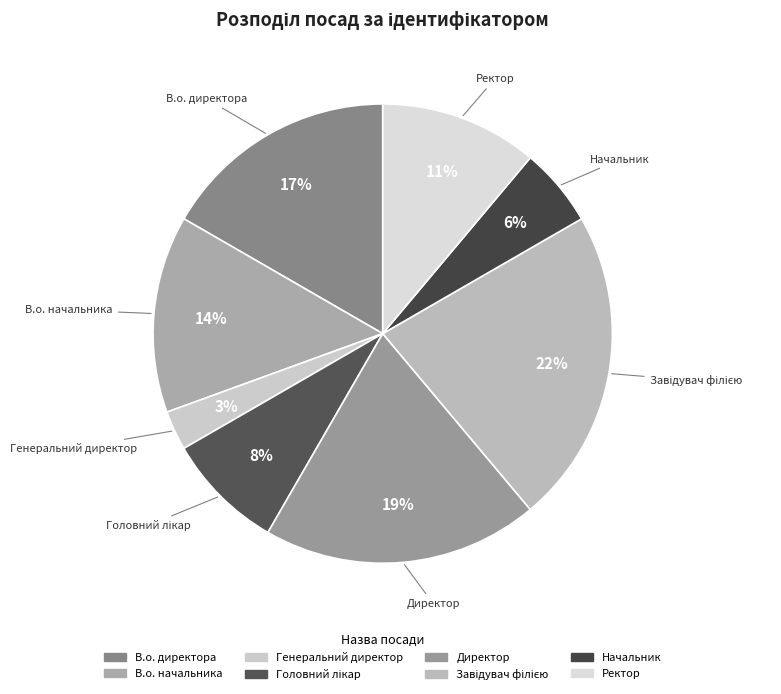

Which slice is the smallest?

Генеральний директор